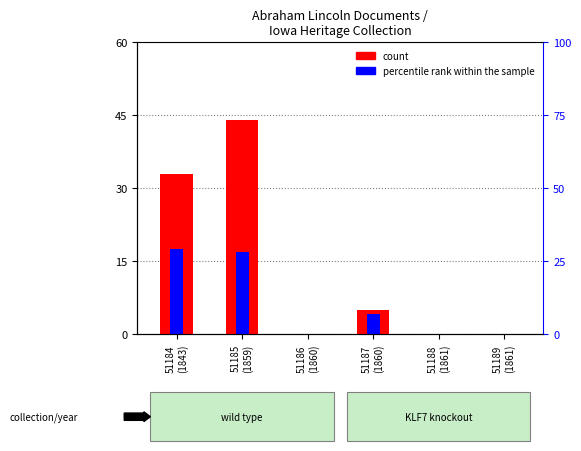

Which series has the largest range (max minus min)?

count